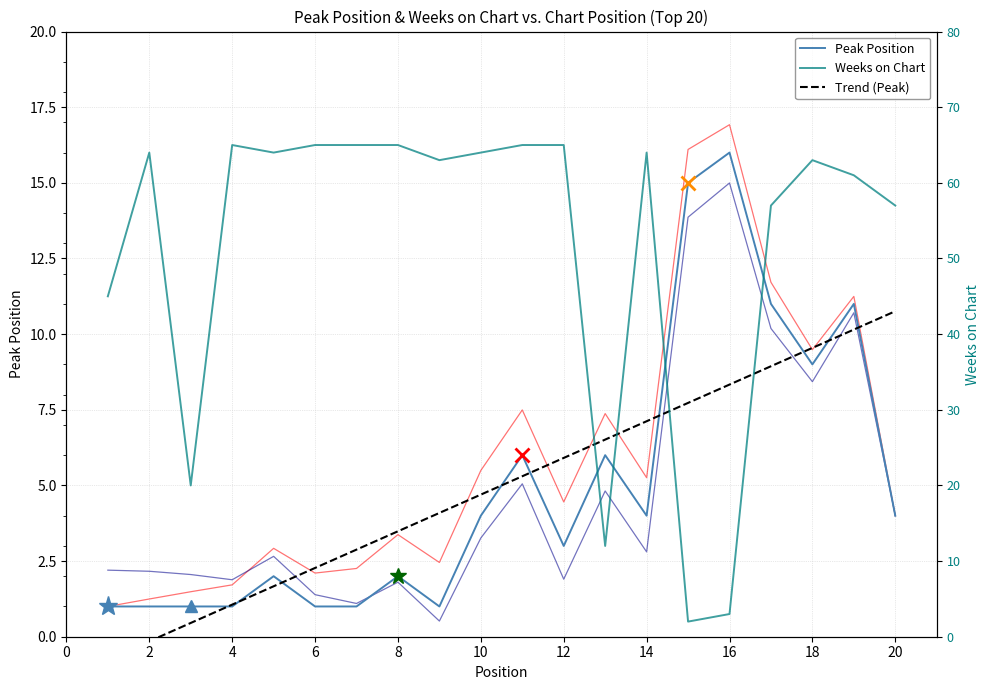

At how many categories does at least one series exceed 59?

13